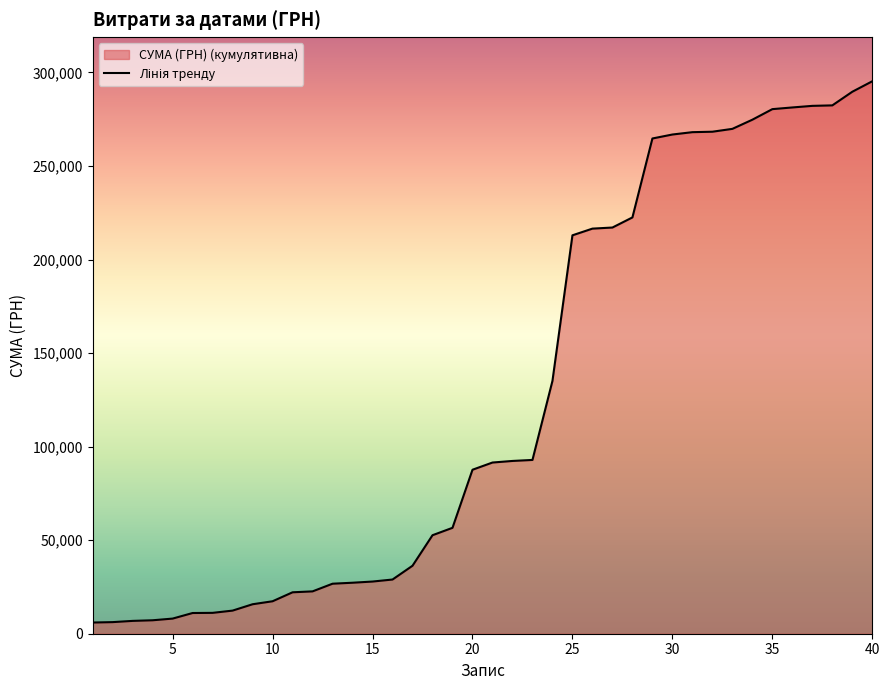

The value at 10 is 17349.3. True or false?

True